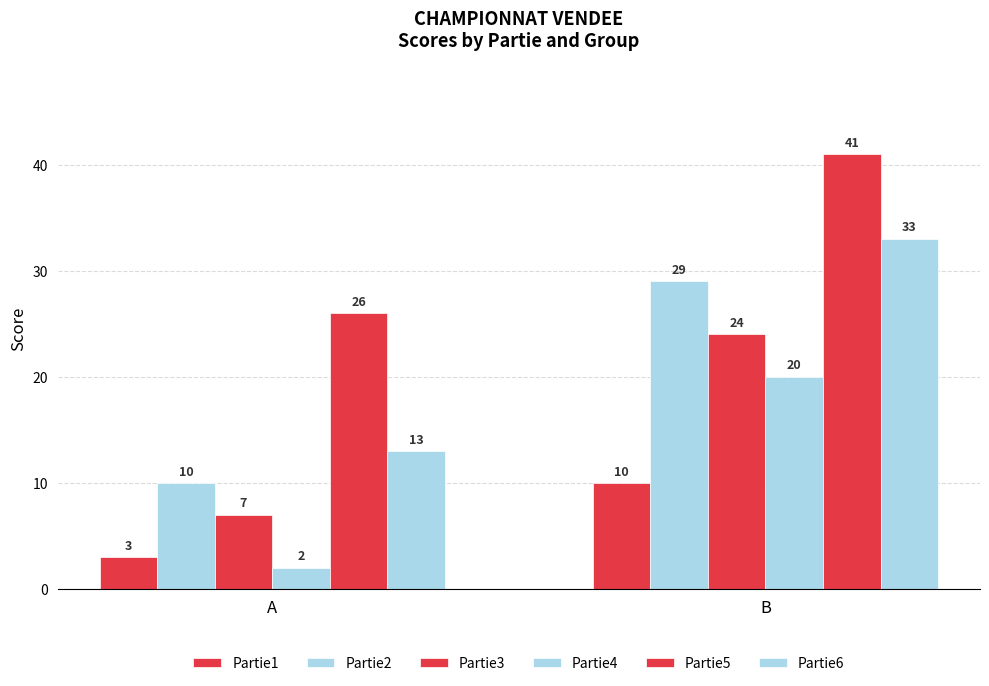

Reading left to right, what are all the values shown in this chart?

Partie1: A=3	B=10
Partie2: A=10	B=29
Partie3: A=7	B=24
Partie4: A=2	B=20
Partie5: A=26	B=41
Partie6: A=13	B=33